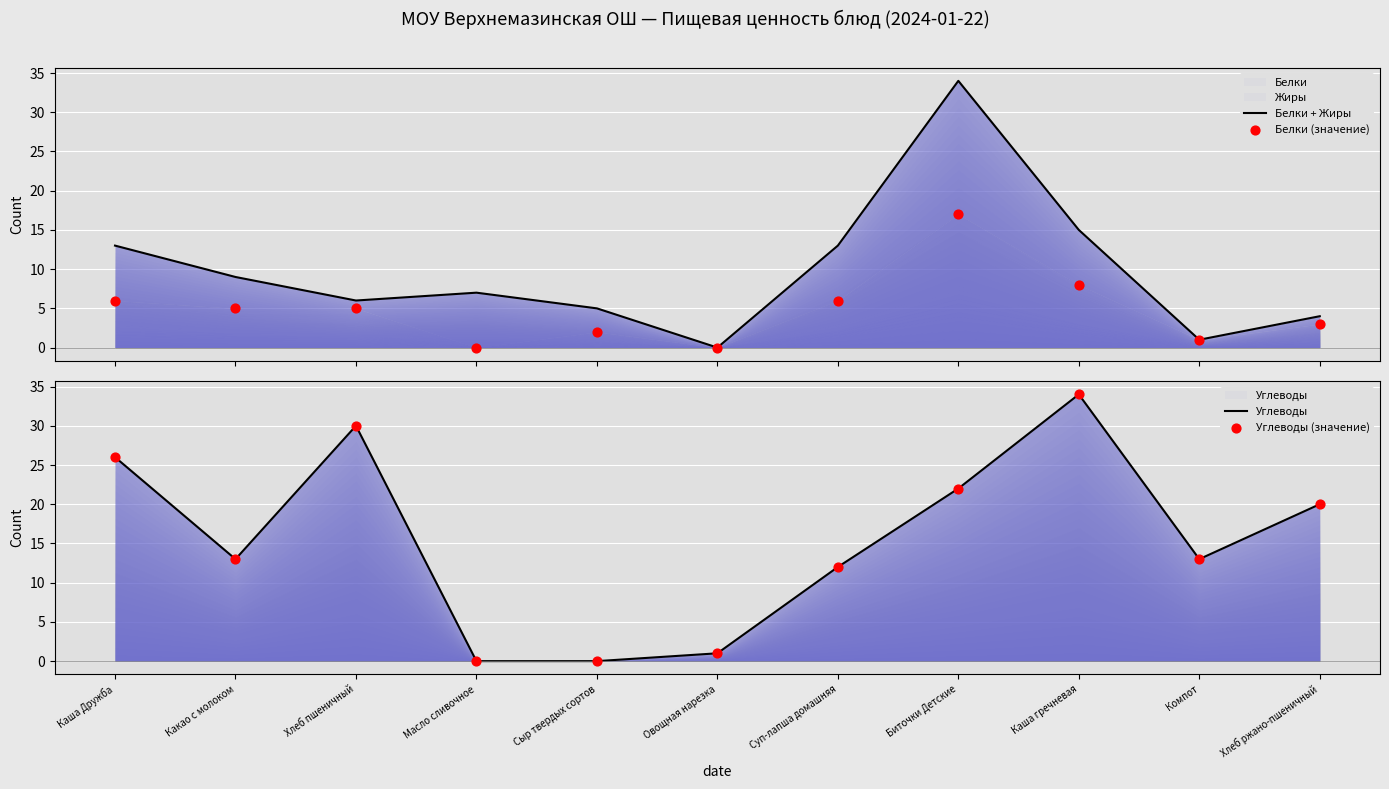

Which series has the largest total across all categories?

Углеводы